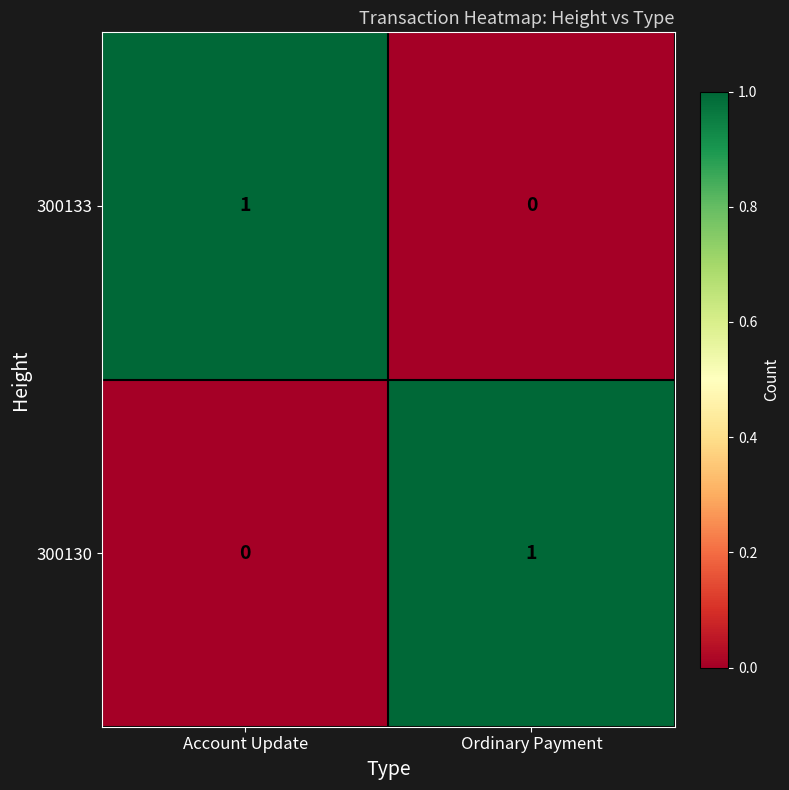

How many values in the 300130 series are below 1?

1